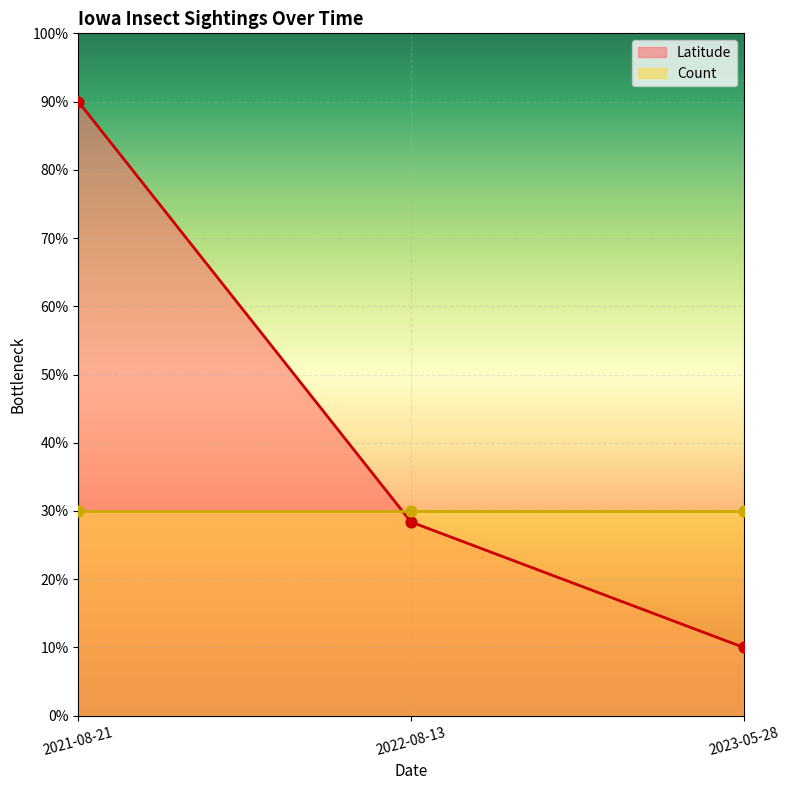

Which has a higher value, 2023-05-28 or 2021-08-21?

2021-08-21